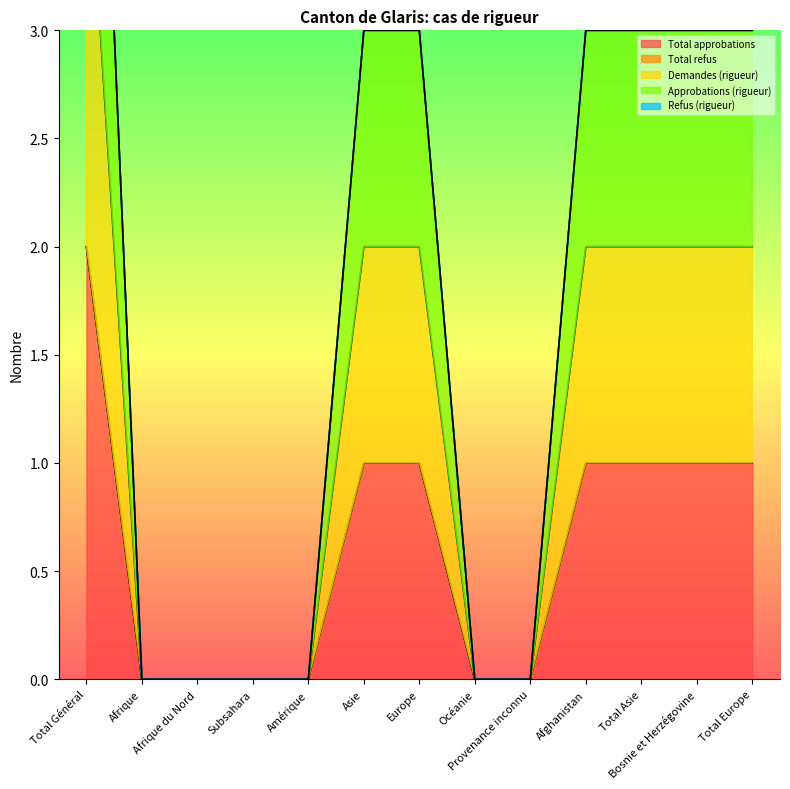

True or false: Approbations (rigueur) and Total approbations cross at least once.

False